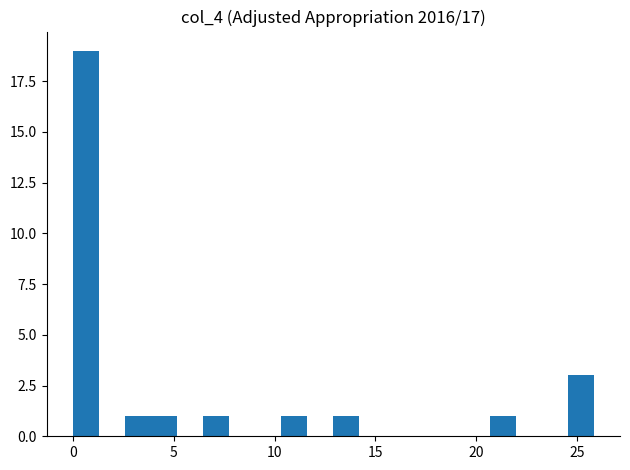

Around what value on the x-axis is the tallest bar? Give the approximate position of its centre, as read against the axis.

0.5